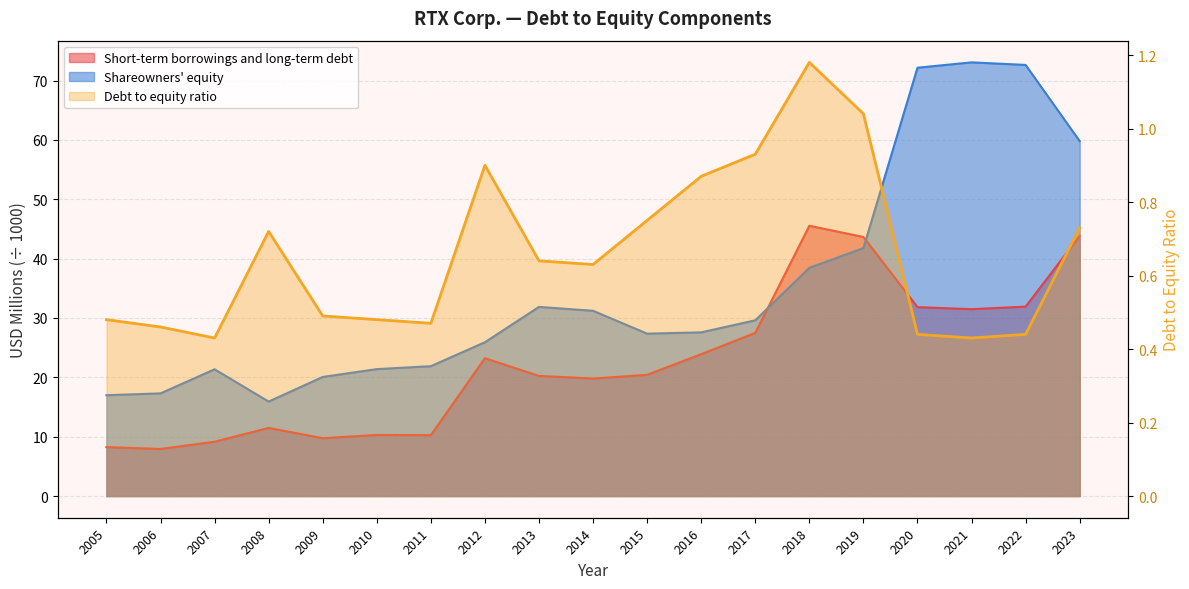

Where does the Short-term borrowings and long-term debt series first go above 20?

2012